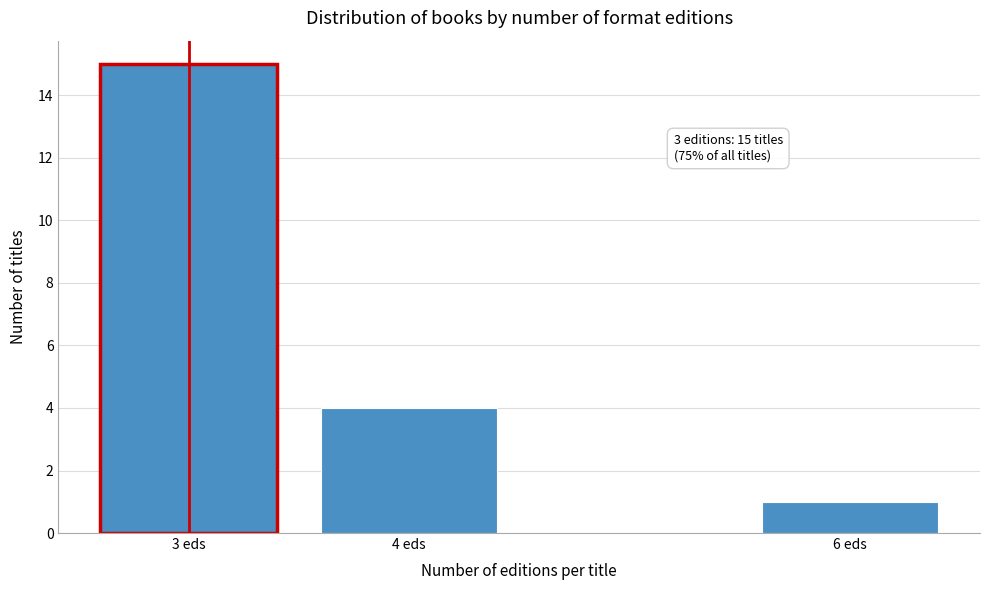

Reading right to left, list all the values displayed in this chart.

1	4	15